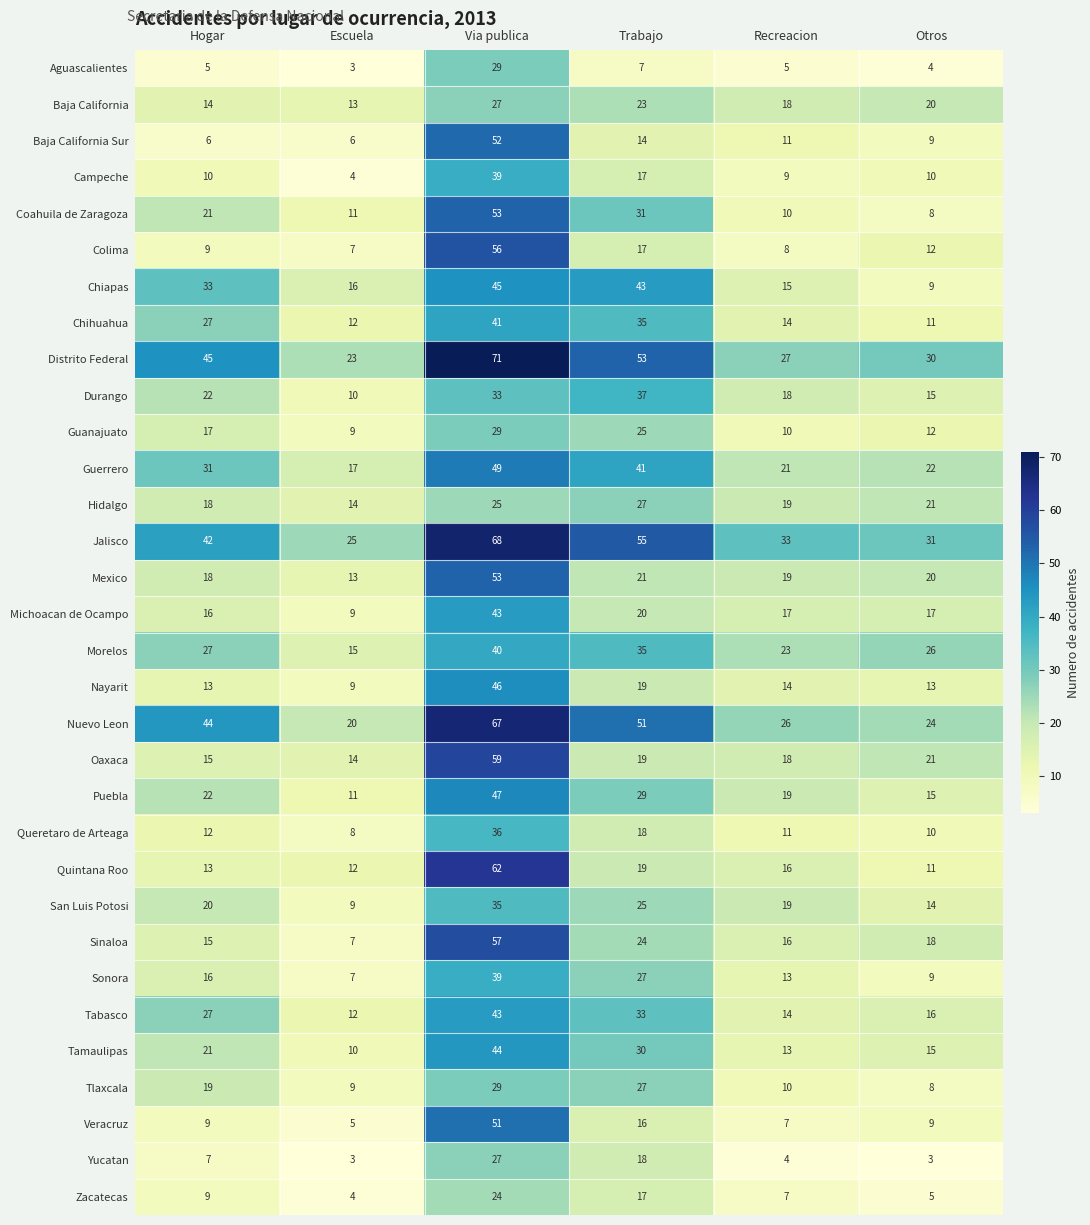

What is the difference between the Coahuila de Zaragoza values at Escuela and Hogar?

10